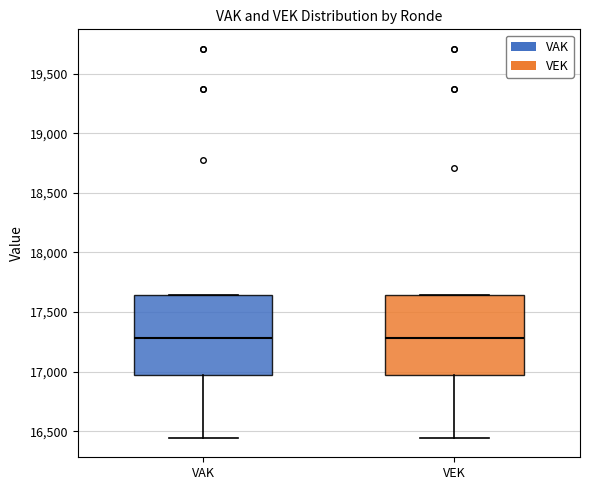

Reading left to right, transcribe this box plot: for each box, give where its median line is, the range the box spans, and where its two whiskers end, as read against the y-axis. The values are not printed on the chart, so give them approximately, as read against the axis.

VAK: median 17300, box 16950 to 17650, whiskers 16450 to 17650
VEK: median 17300, box 16950 to 17650, whiskers 16450 to 17650